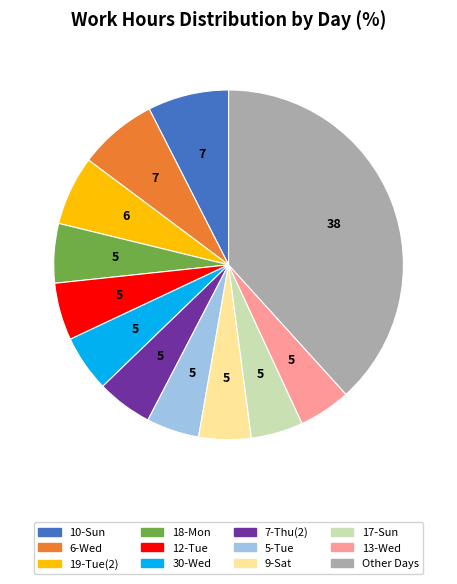

Is there any slice that represents more than half of the pie?

No